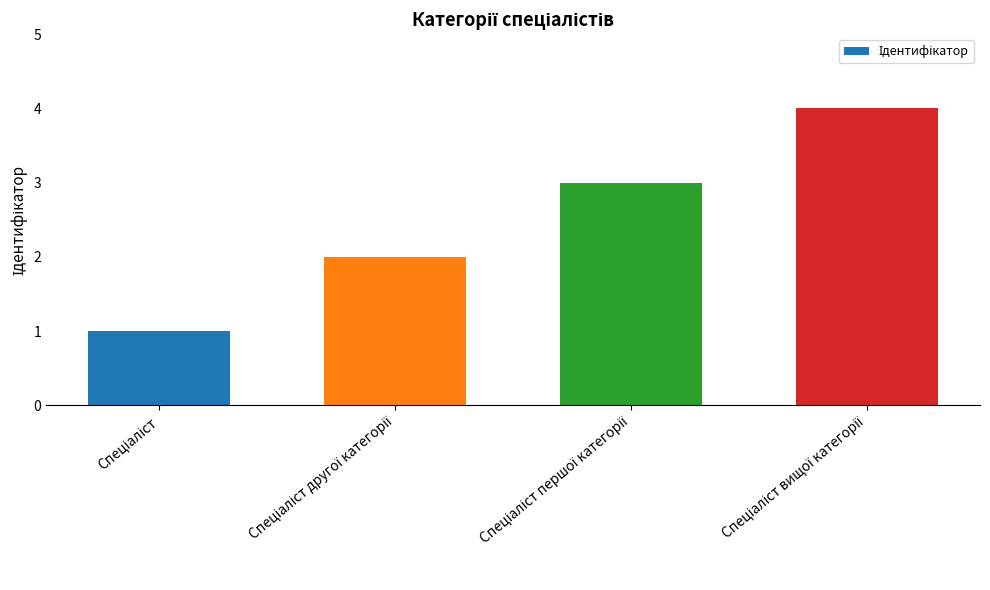

What is the sum of all values?

10